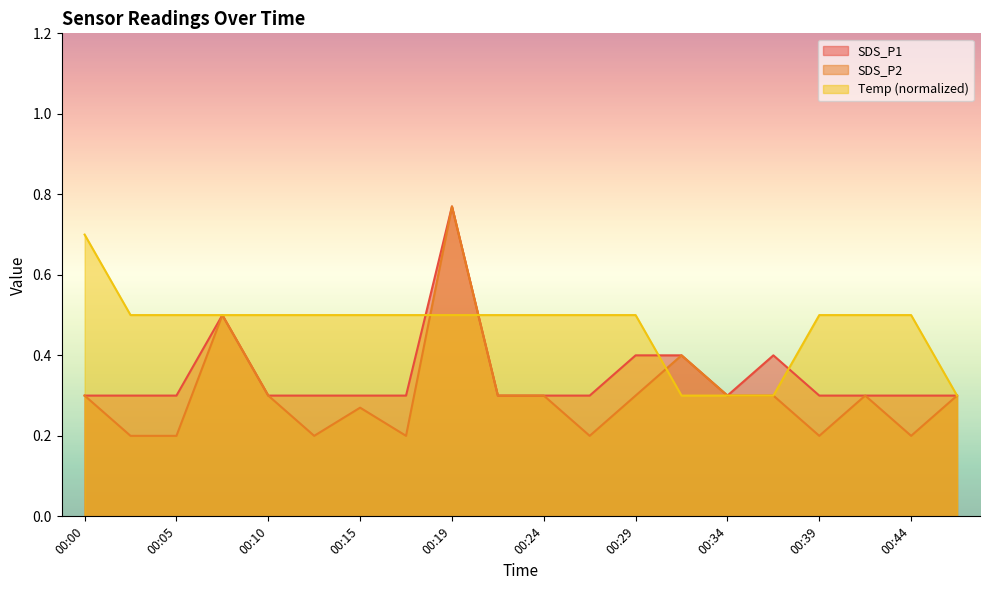

The SDS_P1 series shows 0.2 at 00:19. True or false?

False